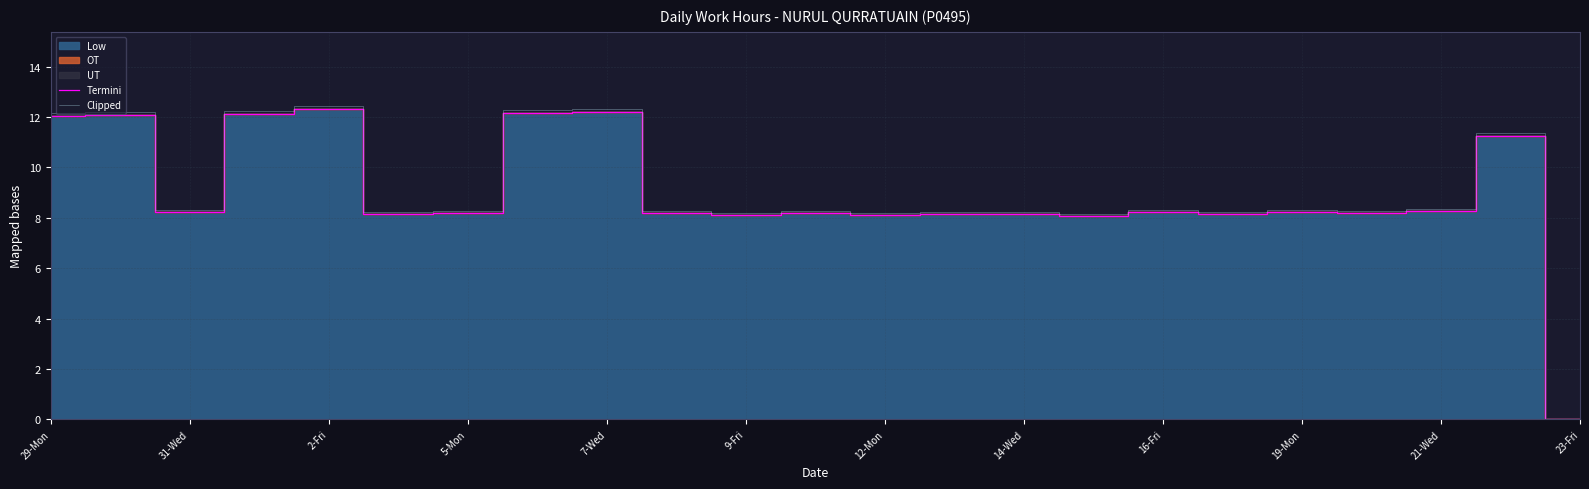

What is the label of the 18th point from the left?

17